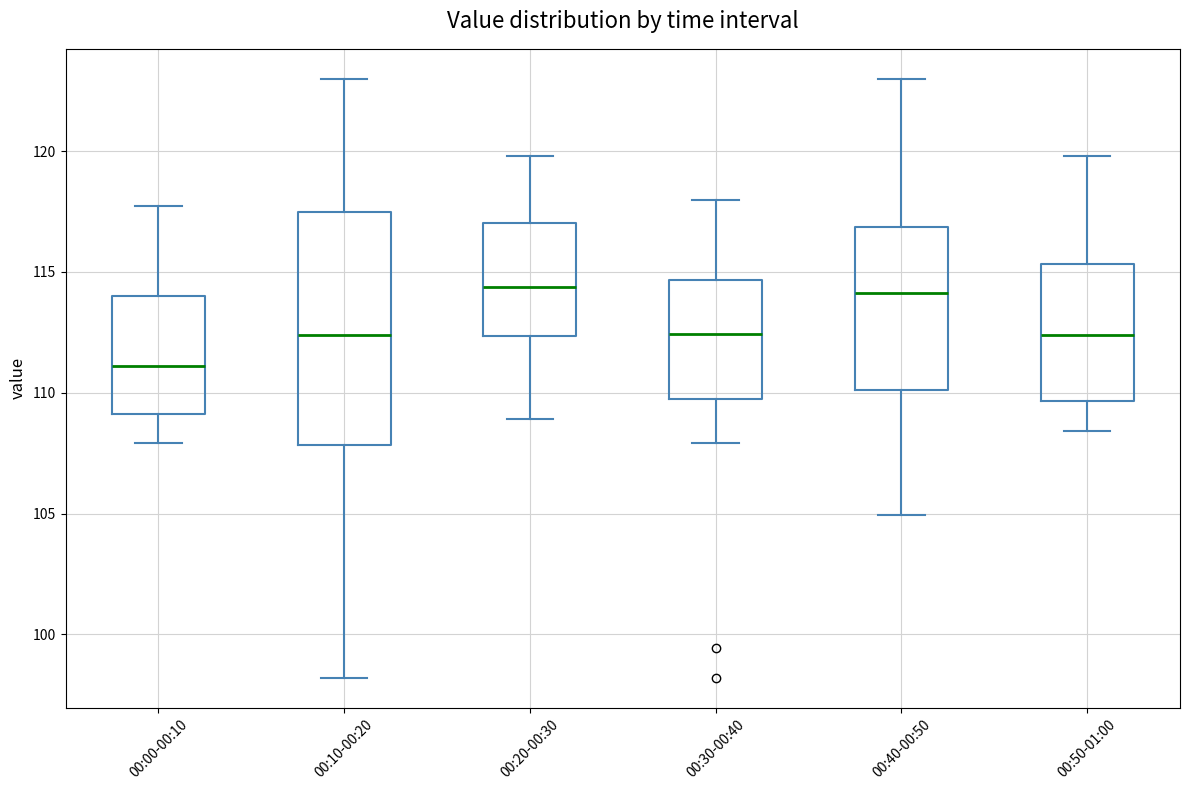

Reading left to right, read every box against the y-axis: the position of its median line, the range the box covers, and the ends of its whiskers. The values are not printed on the chart, so give them approximately, as read against the axis.

00:00-00:10: median 111.0, box 109.0 to 114.0, whiskers 108.0 to 118.0
00:10-00:20: median 112.5, box 108.0 to 117.5, whiskers 98.0 to 123.0
00:20-00:30: median 114.5, box 112.5 to 117.0, whiskers 109.0 to 120.0
00:30-00:40: median 112.5, box 109.5 to 114.5, whiskers 108.0 to 118.0
00:40-00:50: median 114.0, box 110.0 to 117.0, whiskers 105.0 to 123.0
00:50-01:00: median 112.5, box 109.5 to 115.5, whiskers 108.5 to 120.0